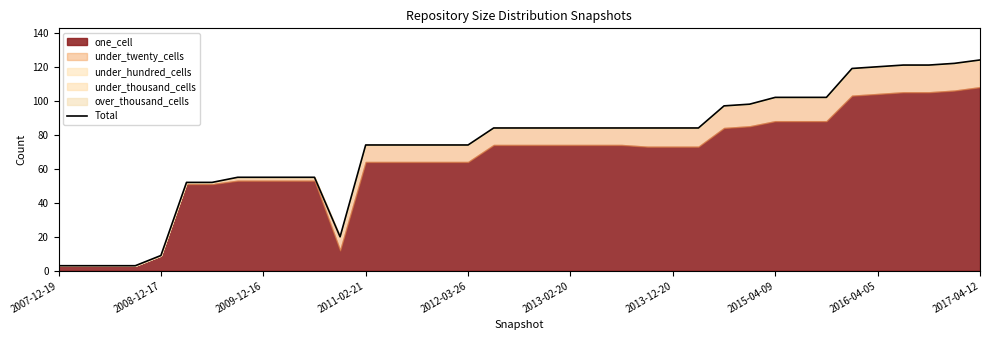

What is the difference between the values at 18 and 28?

18